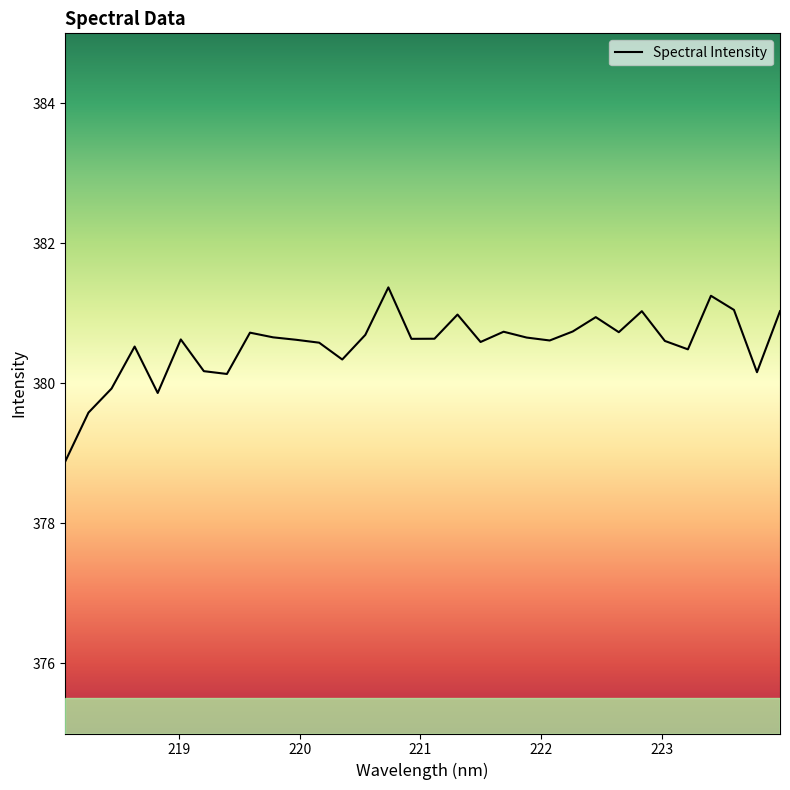

What is the smallest value displayed?

378.9